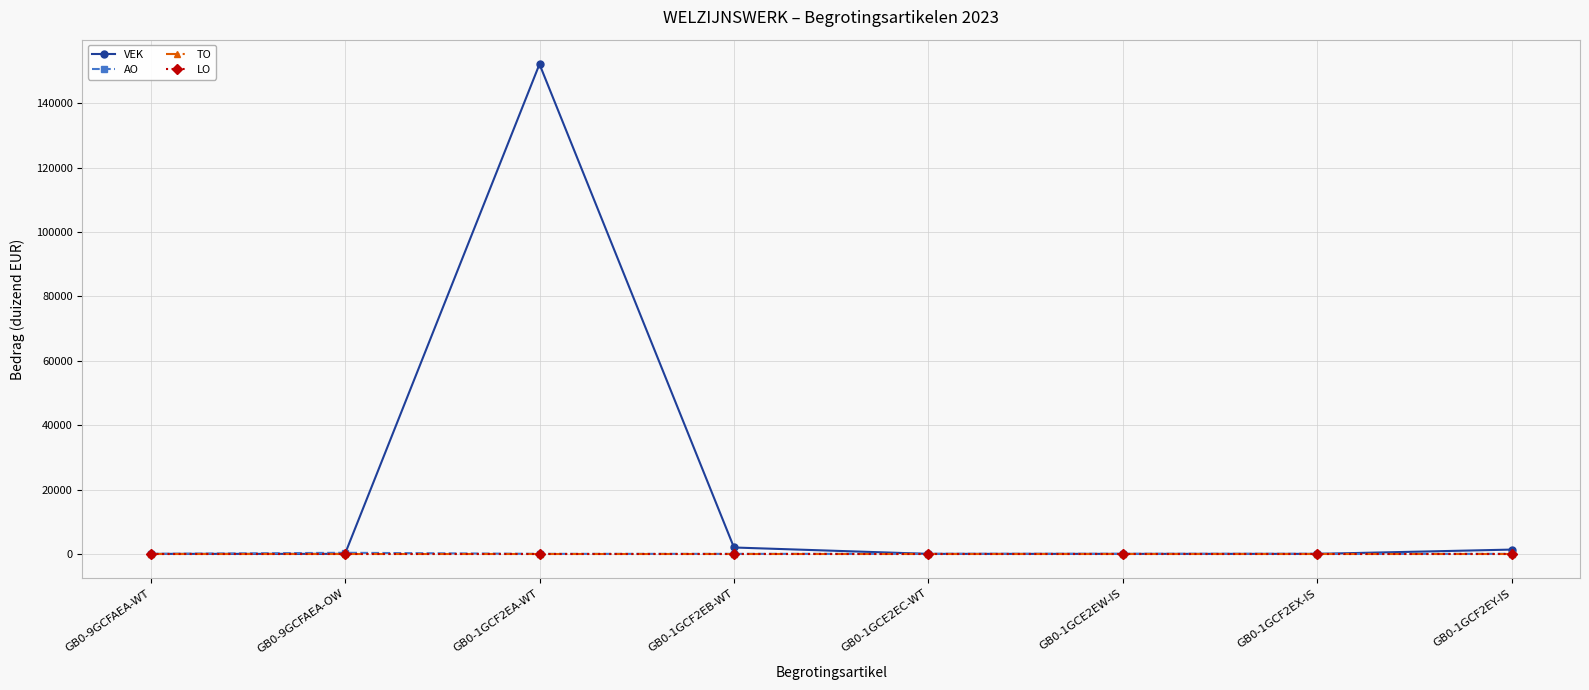

Which series has the largest range (max minus min)?

VEK